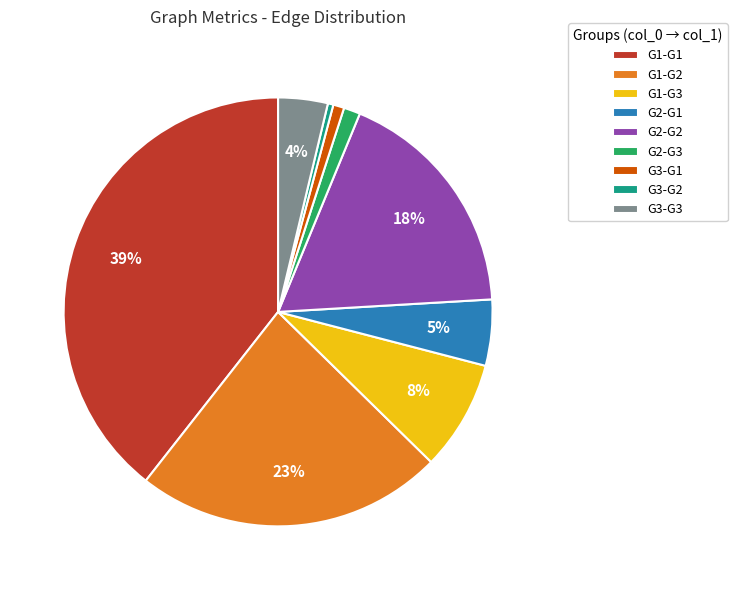

Between G1-G1 and G2-G2, which is larger?

G1-G1